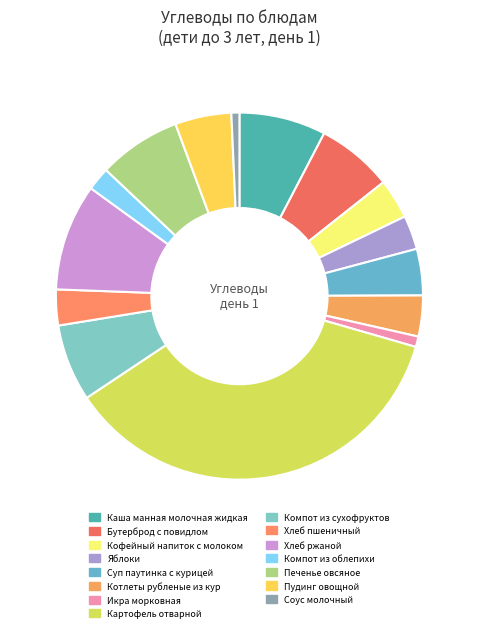

What is the largest slice in the pie chart?

Картофель отварной